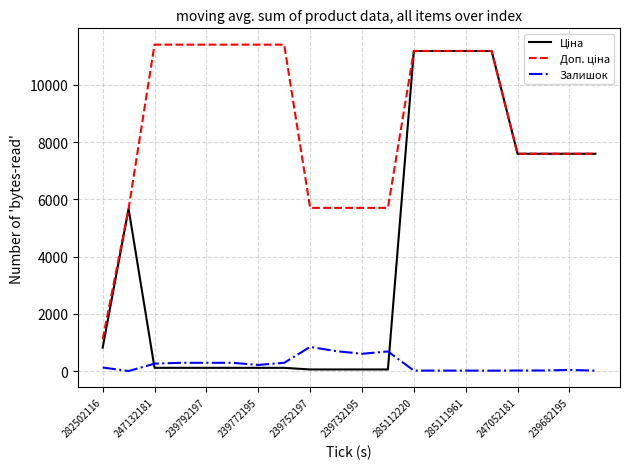

What is the average value of the Залишок series?

237.9